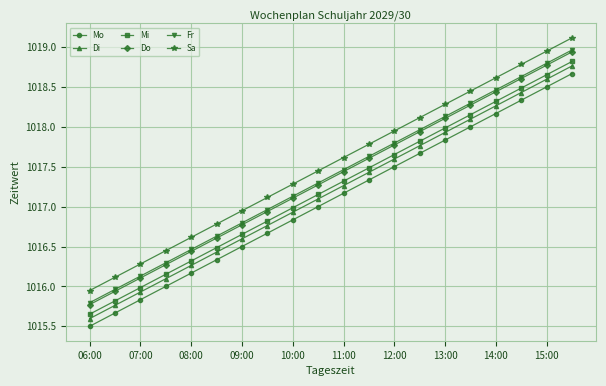

True or false: Fr has more than 1 interior local peaks.

False